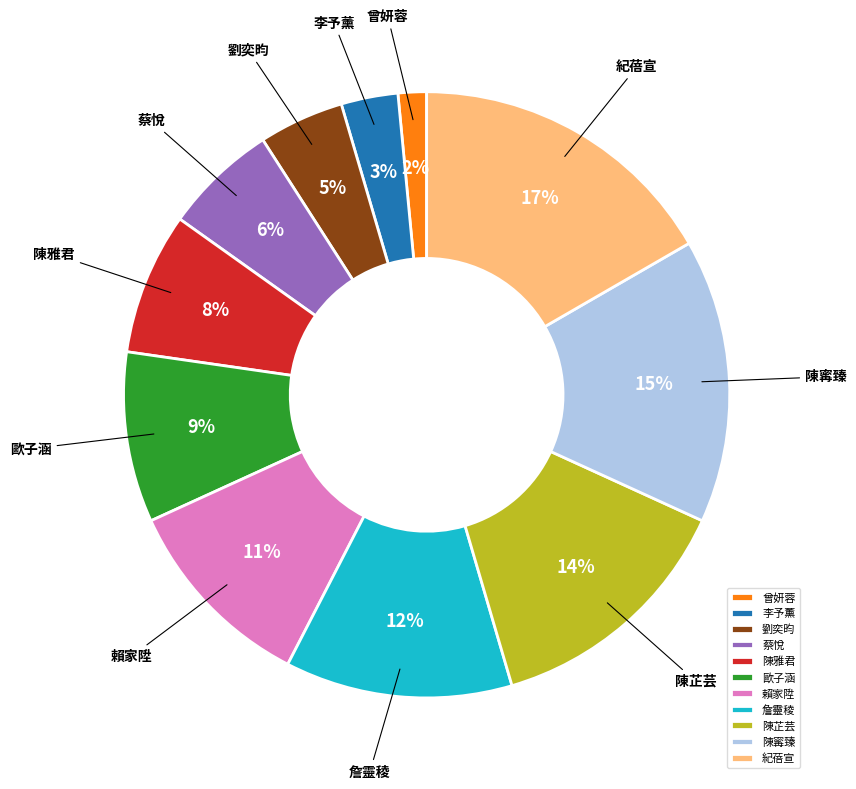

What is the ratio of the value at 李予薰 to the value at 賴家陞?

0.3